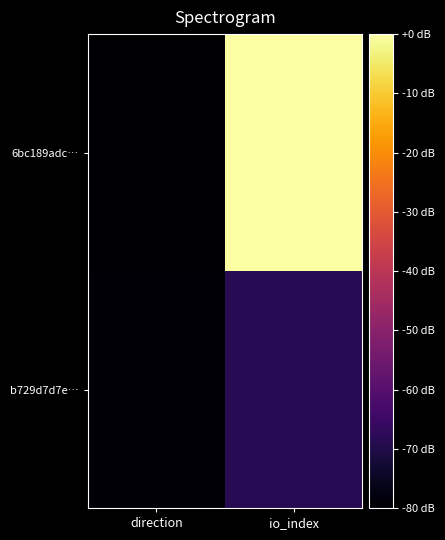

Which category has the highest value across all series?

io_index